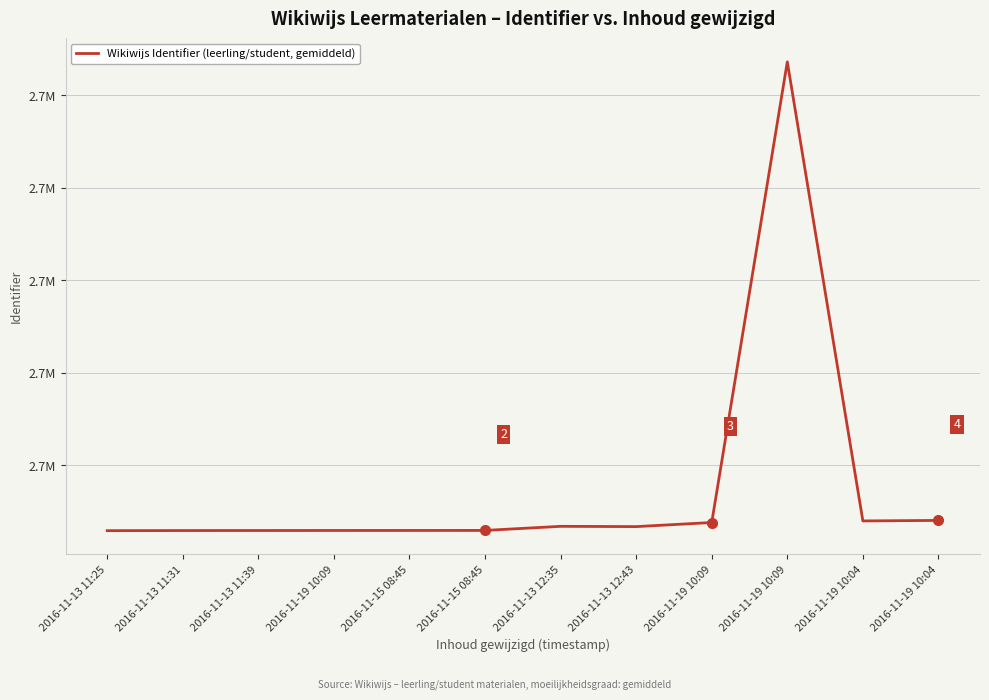

At which label is the value closest to 2674136?

2016-11-19 10:04